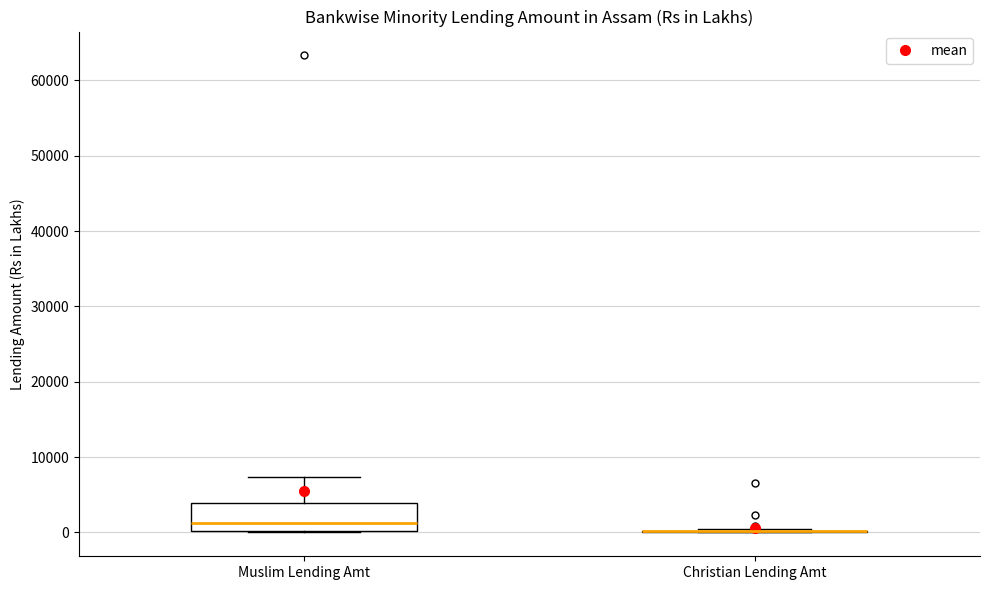

Reading left to right, read every box against the y-axis: the position of its median line, the range the box covers, and the ends of its whiskers. The values are not printed on the chart, so give them approximately, as read against the axis.

Muslim Lending Amt: median 1000, box 0 to 4000, whiskers 0 to 7000
Christian Lending Amt: box collapsed to a line at 0, whiskers 0 to 0